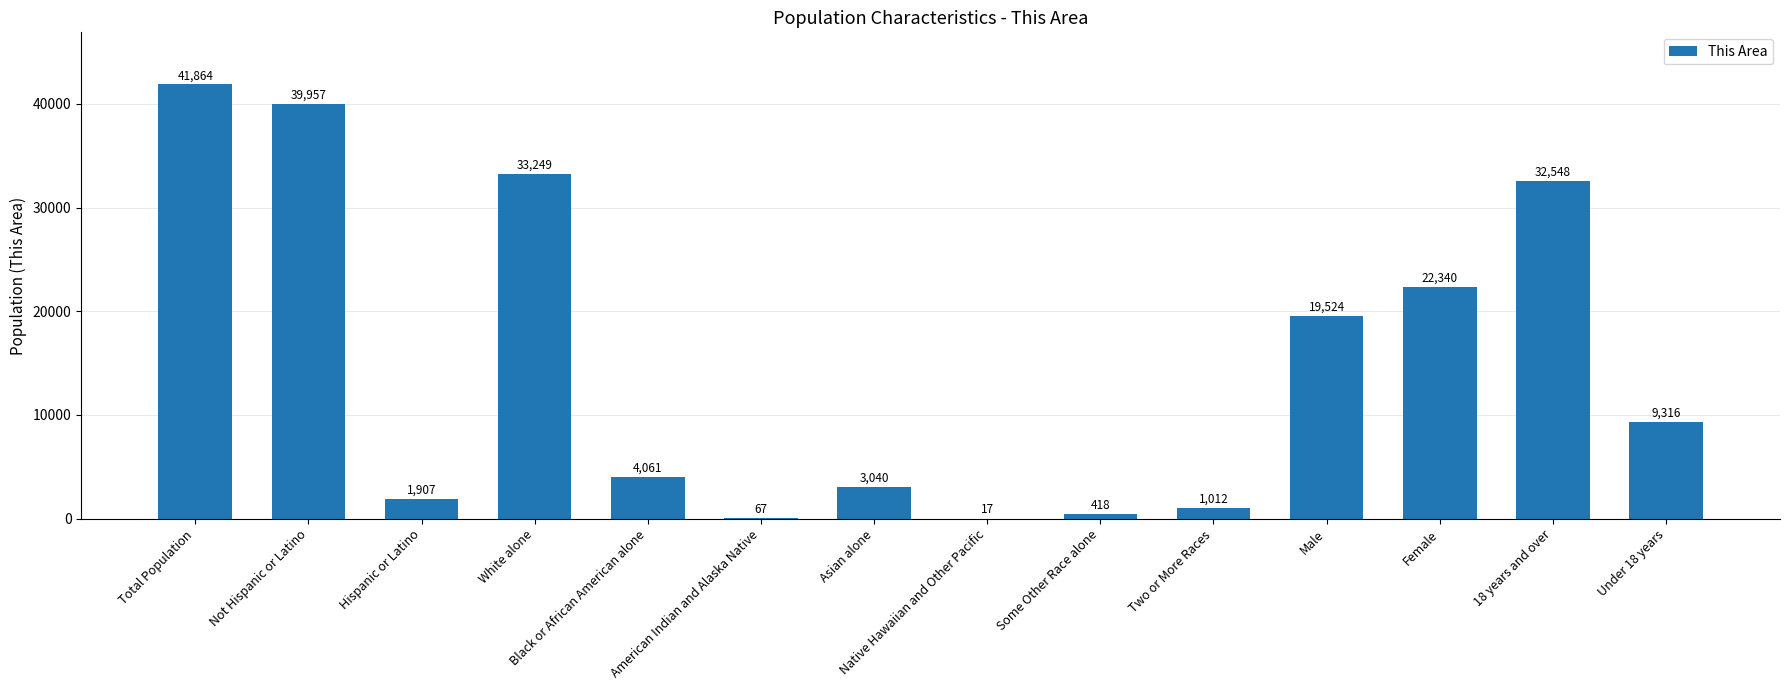

What is the sum of all values?

209320